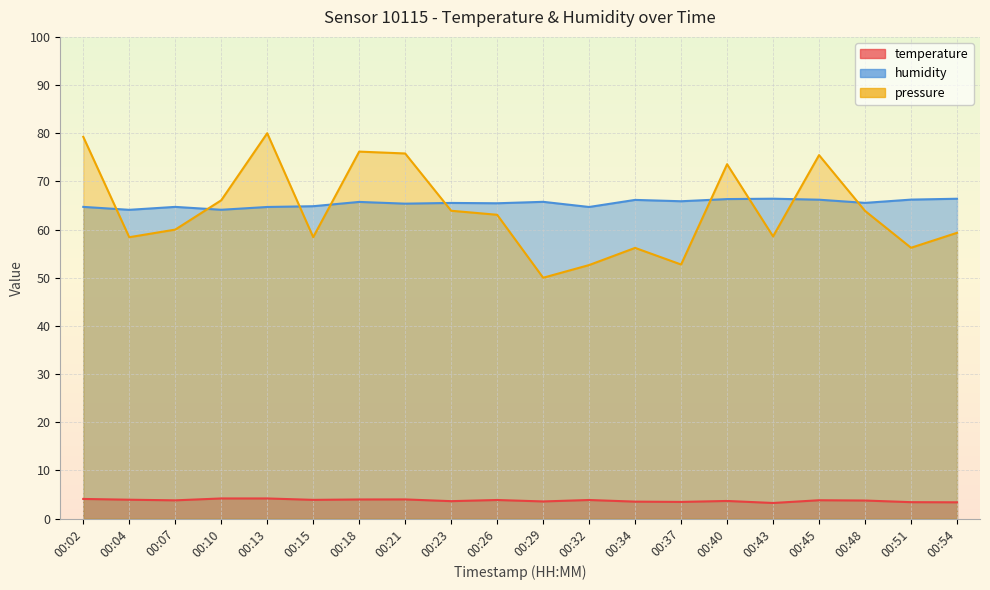

Reading left to right, list all the values displayed in this chart.

temperature: 4.1	3.9	3.8	4.2	4.2	3.9	4.0	4.0	3.6	3.9	3.6	3.9	3.5	3.5	3.7	3.2	3.8	3.8	3.4	3.4
humidity: 64.7	64.1	64.7	64.1	64.7	64.8	65.7	65.4	65.5	65.5	65.8	64.7	66.2	65.9	66.3	66.4	66.2	65.5	66.2	66.4
pressure_norm: 79.3	58.4	60.0	66.1	80.0	58.4	76.2	75.8	63.9	63.1	50.0	52.6	56.2	52.7	73.6	58.6	75.5	63.9	56.2	59.3